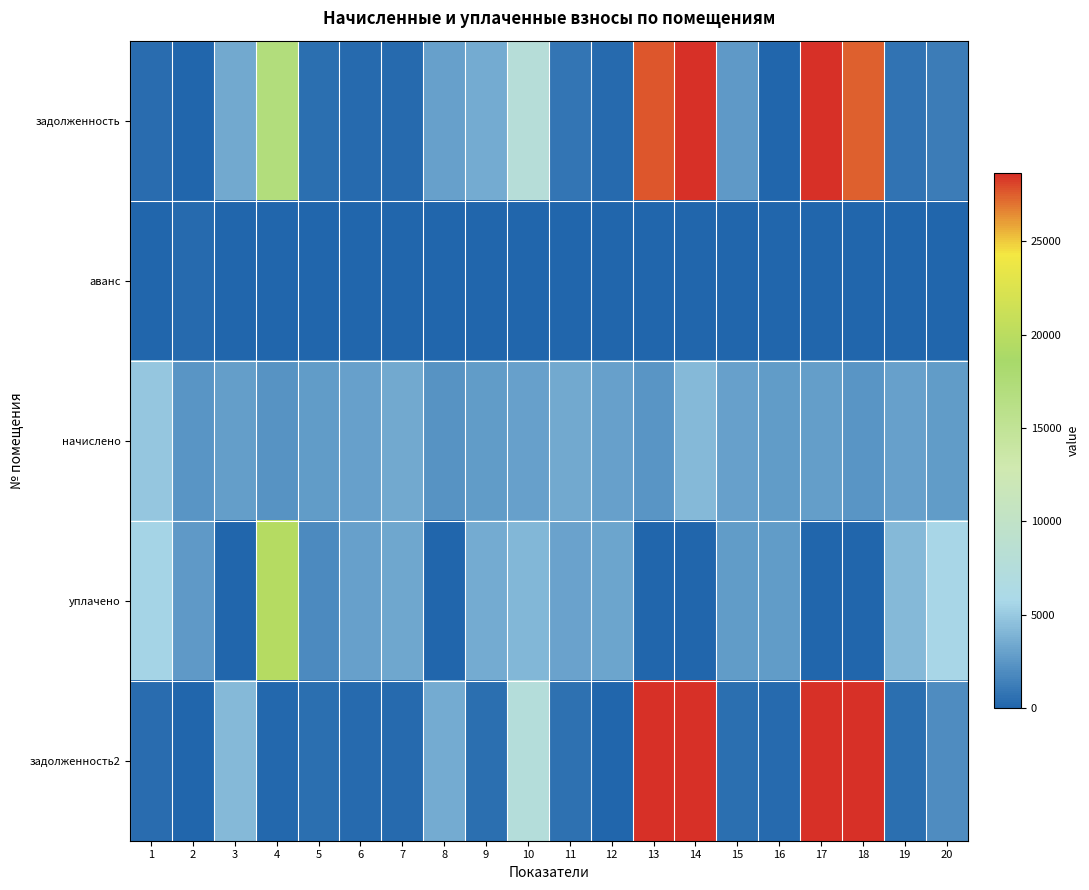

Reading left to right, list all the values displayed in this chart.

задолженность: 1=400.9	2=0.0	3=3363.2	4=17064.5	5=464.9	6=247.1	7=281.7	8=2912.3	9=3485.9	10=7908.1	11=865.8	12=243.1	13=27658.1	14=49263.9	15=2640.9	16=0.0	17=30832.2	18=27471.8	19=748.1	20=1199.3
аванс: 1=0.0	2=275.2	3=0.0	4=0.0	5=0.0	6=0.0	7=0.0	8=0.0	9=0.0	10=0.0	11=0.0	12=0.0	13=0.0	14=0.0	15=0.0	16=0.0	17=0.0	18=0.0	19=0.0	20=0.0
начислено: 1=4811.2	2=2349.6	3=2853.1	4=2325.7	5=2789.2	6=2965.1	7=3380.6	8=2309.6	9=2765.3	10=2981.0	11=3428.5	12=2917.1	13=2373.6	14=4227.7	15=2981.0	16=2789.2	17=2813.2	18=2357.6	19=2989.0	20=2789.2
уплачено: 1=5490.2	2=2600.0	3=0.0	4=19643.2	5=1835.7	6=2939.8	7=3351.9	8=0.0	9=3545.9	10=4057.0	11=3128.0	12=3135.3	13=0.0	14=0.0	15=2706.7	16=2765.4	17=0.0	18=0.0	19=4183.9	20=5653.8
задолженность2: 1=400.9	2=0.0	3=4164.4	4=204.6	5=472.9	6=247.1	7=281.7	8=3565.9	9=460.9	10=7566.5	11=575.4	12=0.0	13=28814.0	14=51322.9	15=505.9	16=232.4	17=32170.0	18=28620.0	19=504.9	20=1925.7